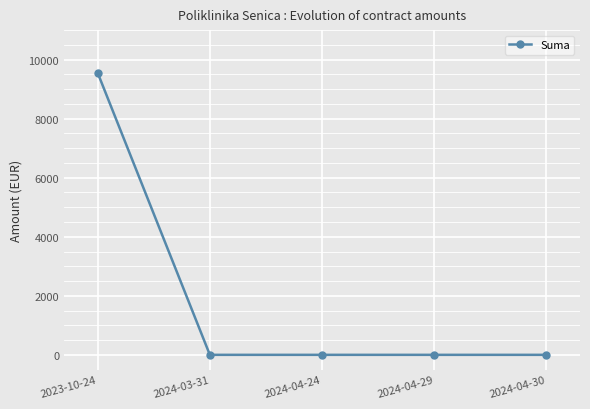

What position from the left is 2024-03-31?

2